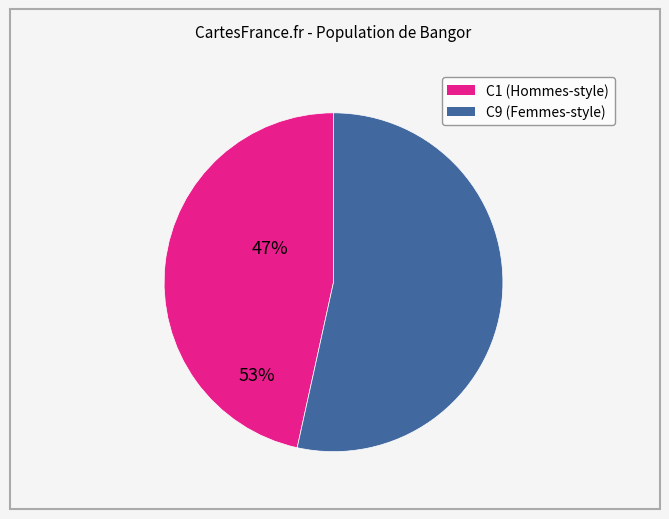

Is it true that C1 is 59% of the pie?

False